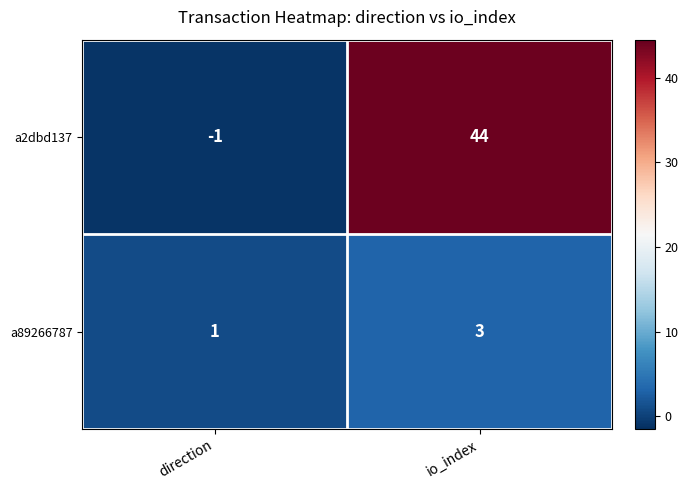

What is the difference between the highest and lowest values at direction?

2